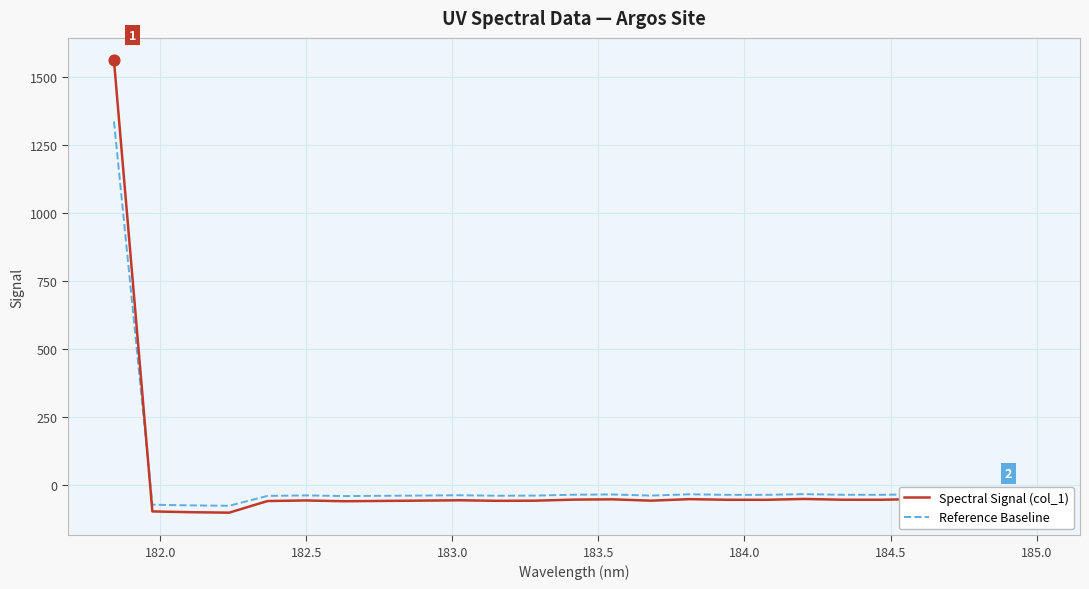

Which series has the largest range (max minus min)?

Spectral Signal (col_1)